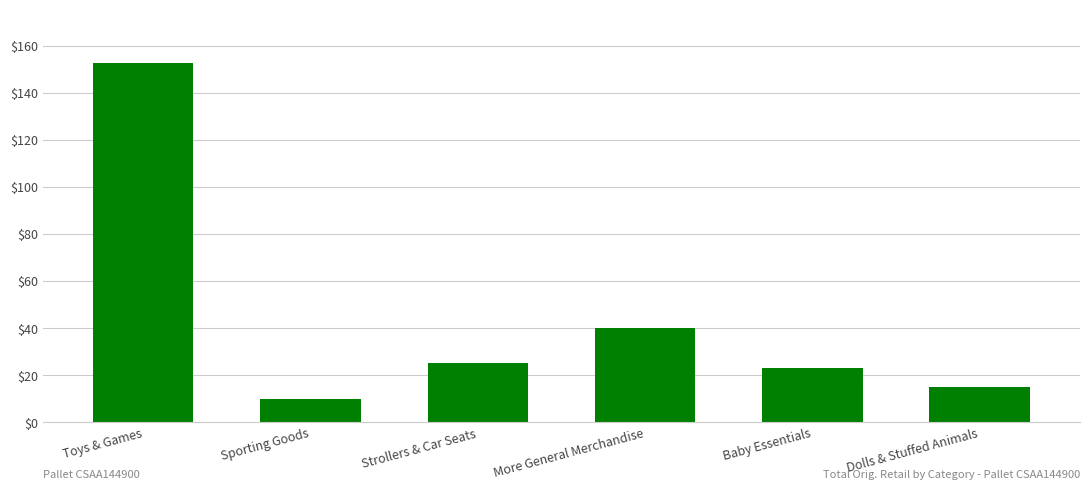

The chart shows a value of 11.2 at Baby Essentials. True or false?

False